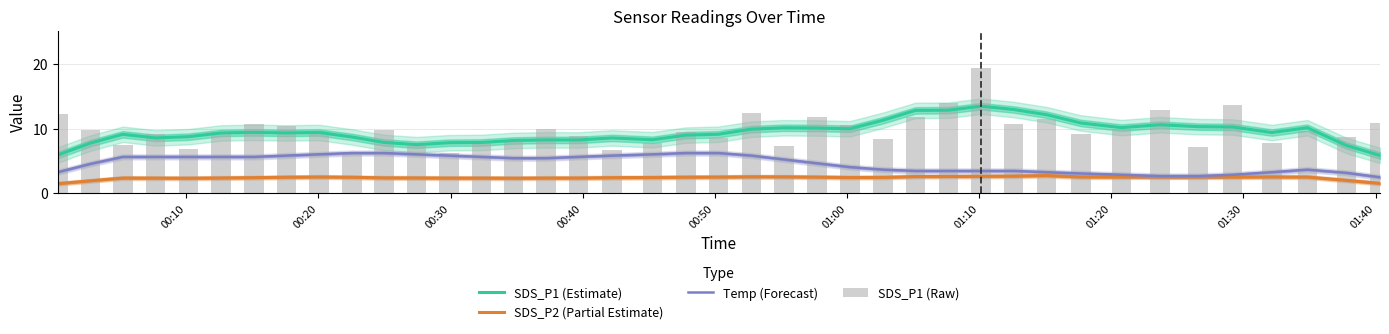

How many data points in SDS_P1 (Estimate) are less than 9?

17